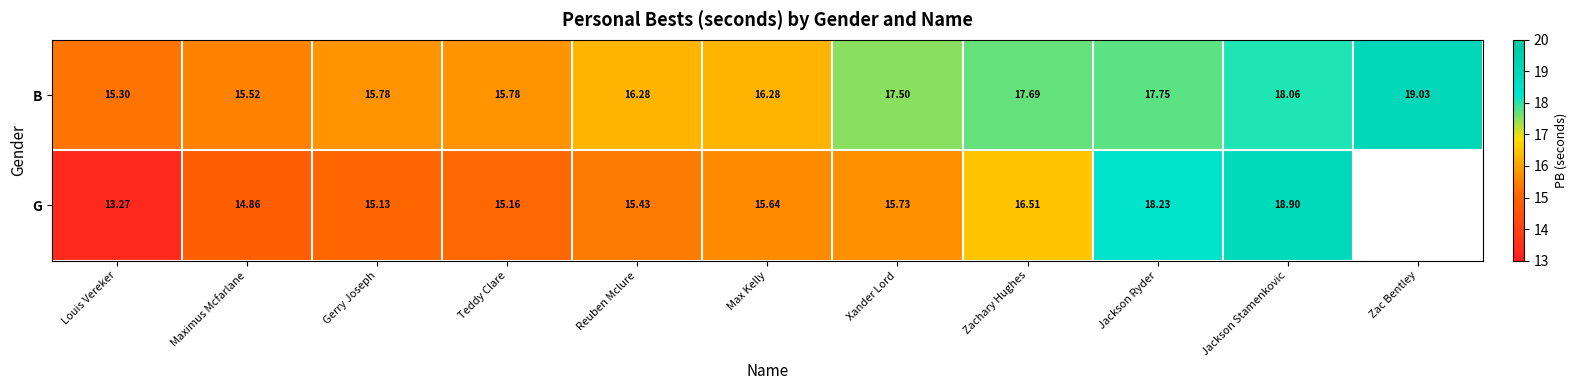

Rank the series at Maximus Mcfarlane from lowest to highest value.

G, B